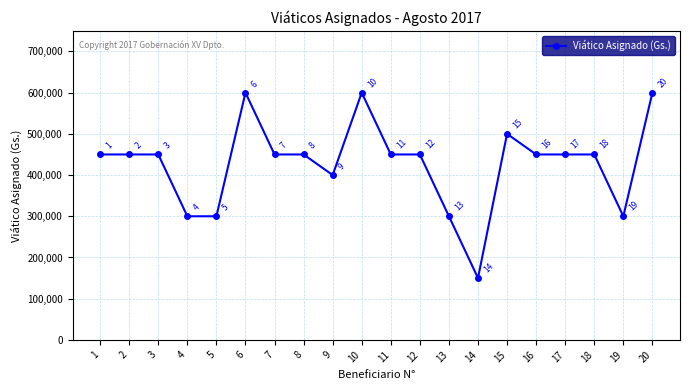

What is the minimum value shown in the chart?

150000